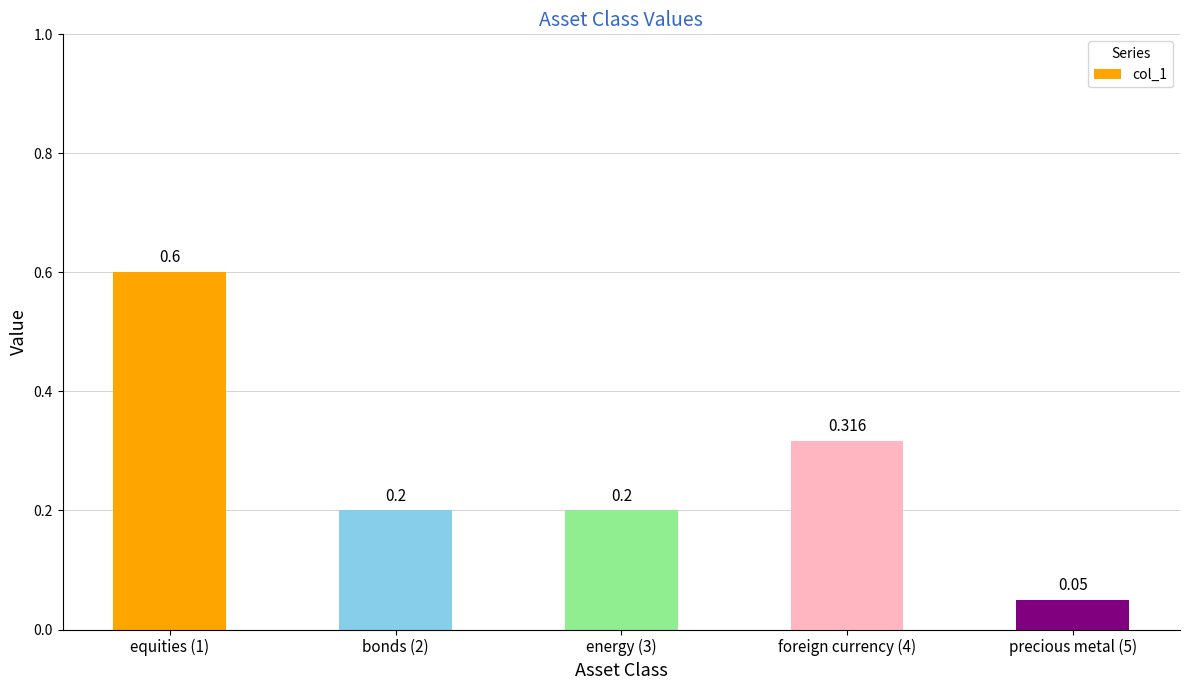

Which has a higher value, energy (3) or precious metal (5)?

energy (3)